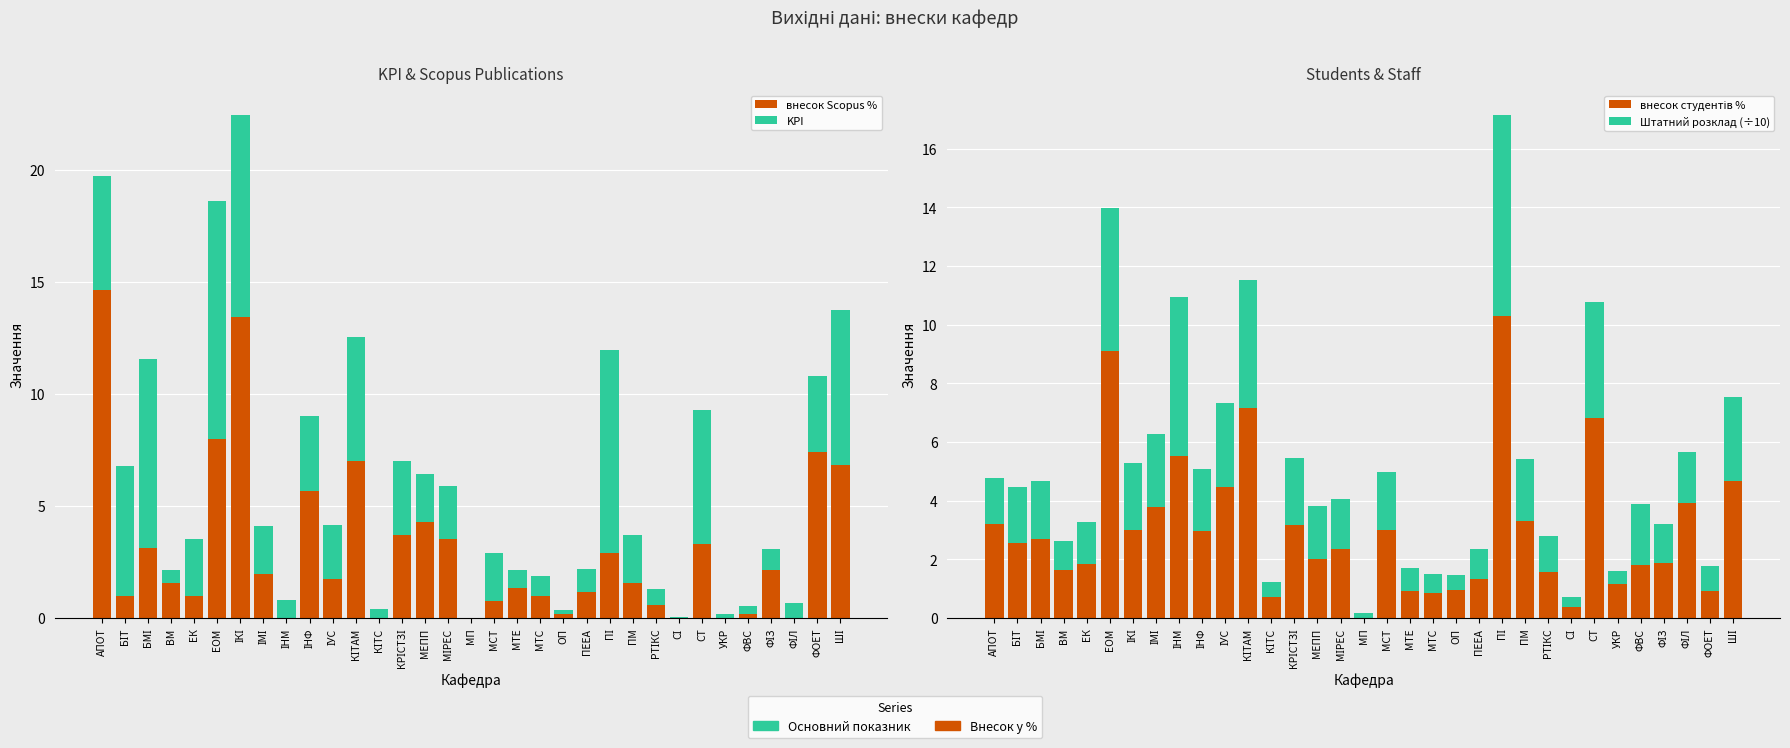

What position from the left is ВМ?

4